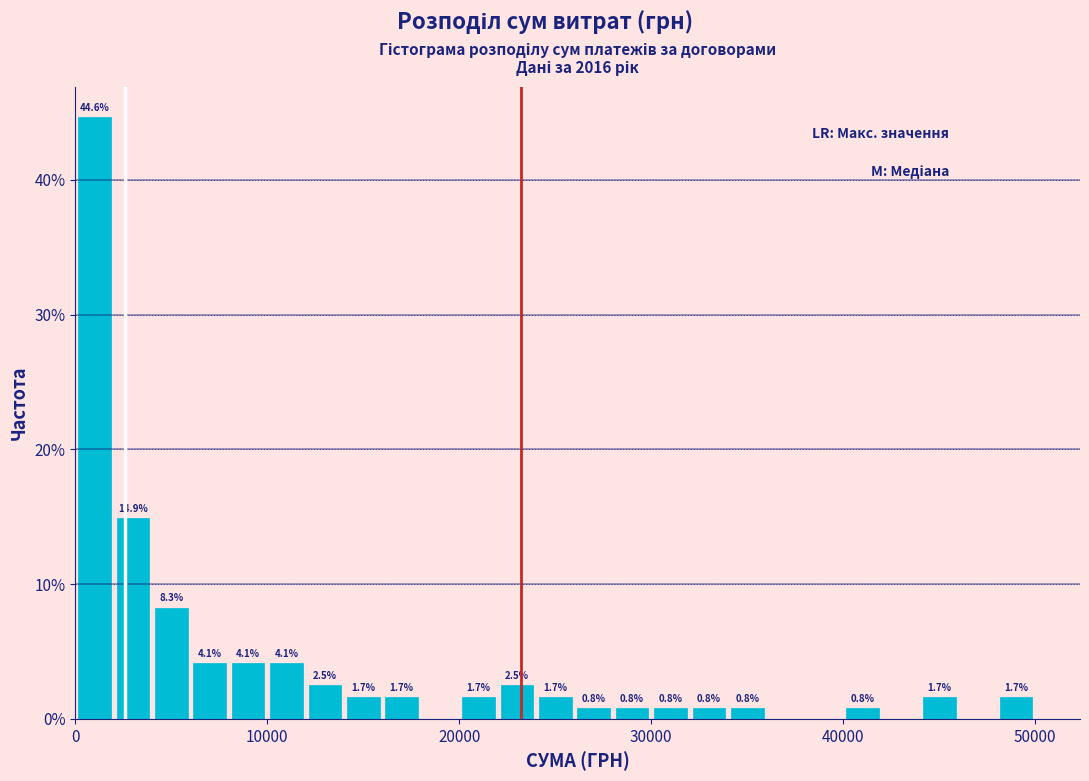

Around what value on the x-axis is the tallest bar? Give the approximate position of its centre, as read against the axis.

1000